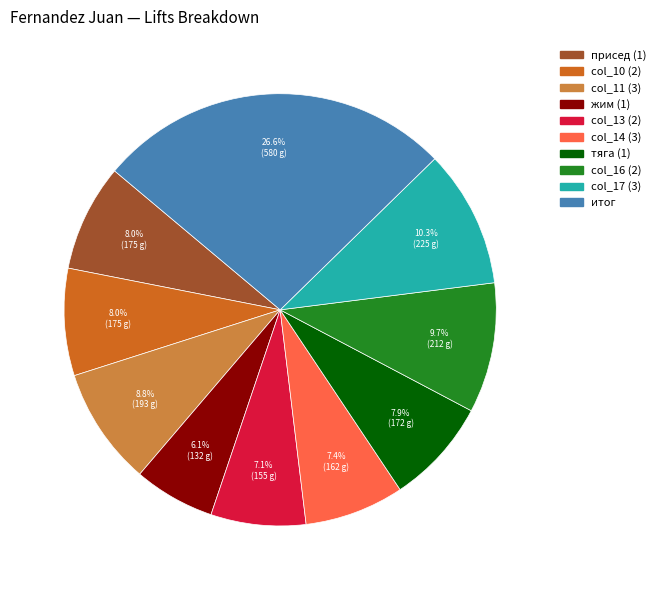

Does any single category account for the majority?

No